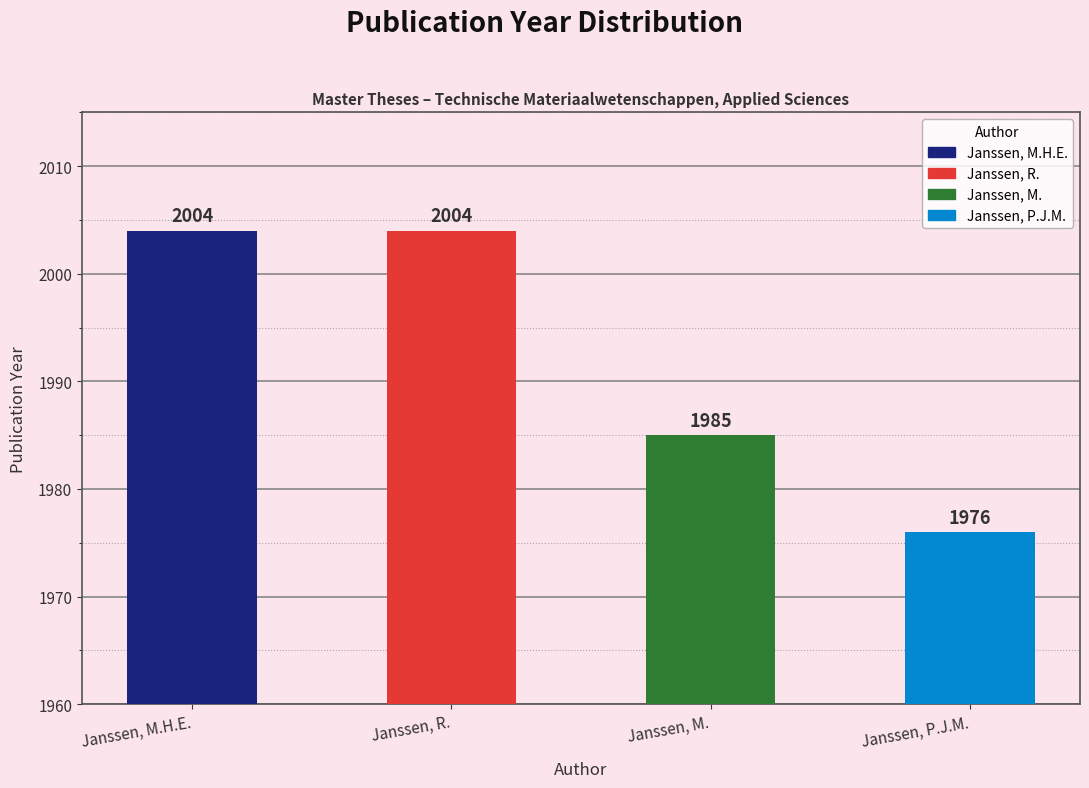

Reading left to right, extract all data points from this chart.

2004	2004	1985	1976